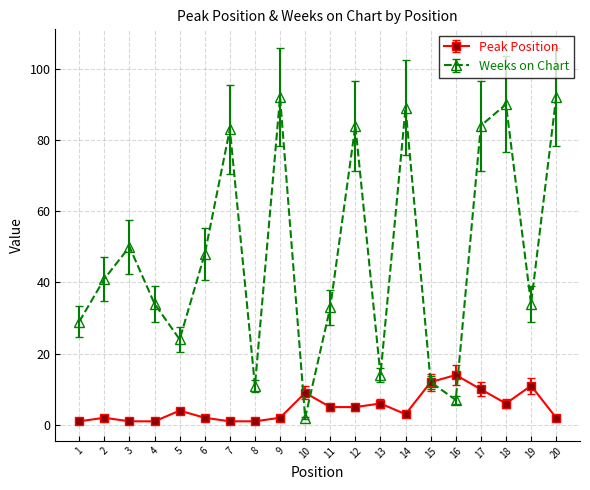

The value of Weeks on Chart at 11 is 50. True or false?

False